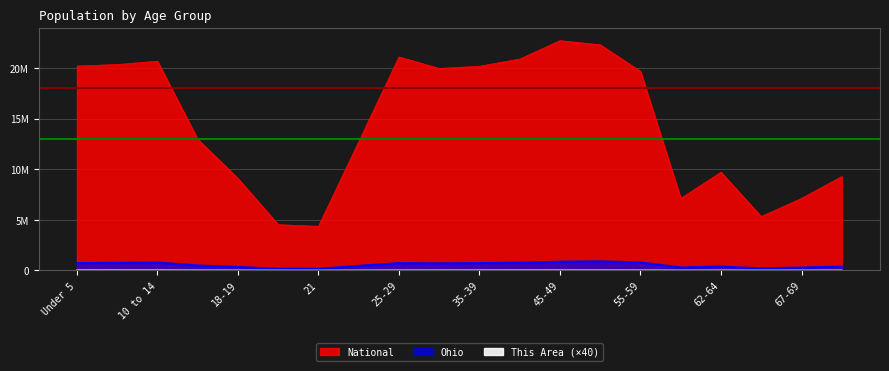

How many data points in National are above 19664805?

9